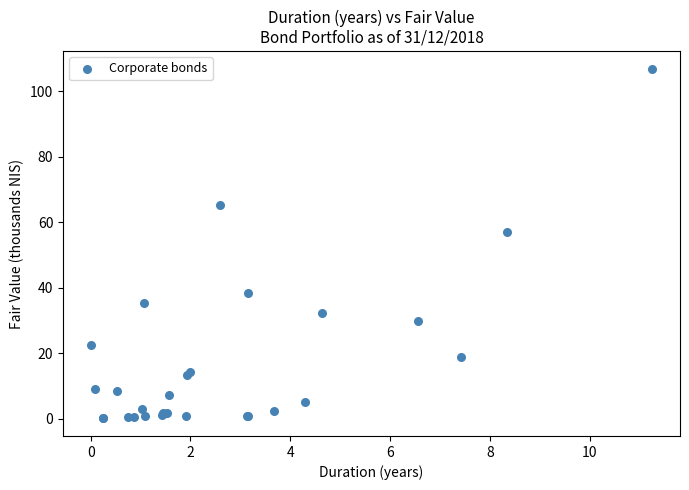

What Y value in the scatter plot is closest to 53?

56.8